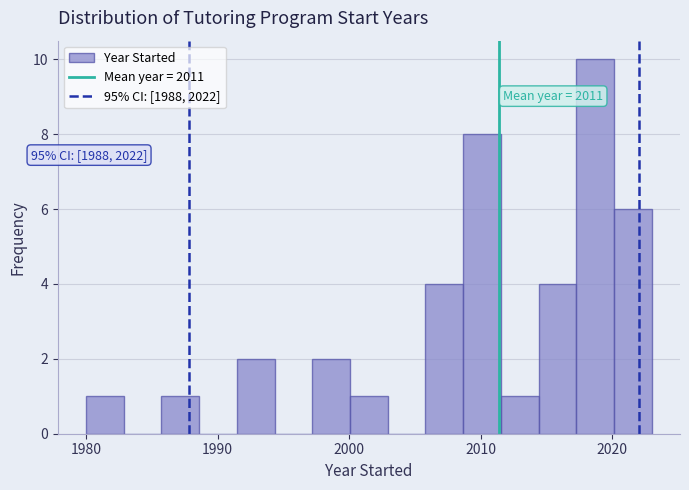

Around what value on the x-axis is the tallest bar? Give the approximate position of its centre, as read against the axis.

2019